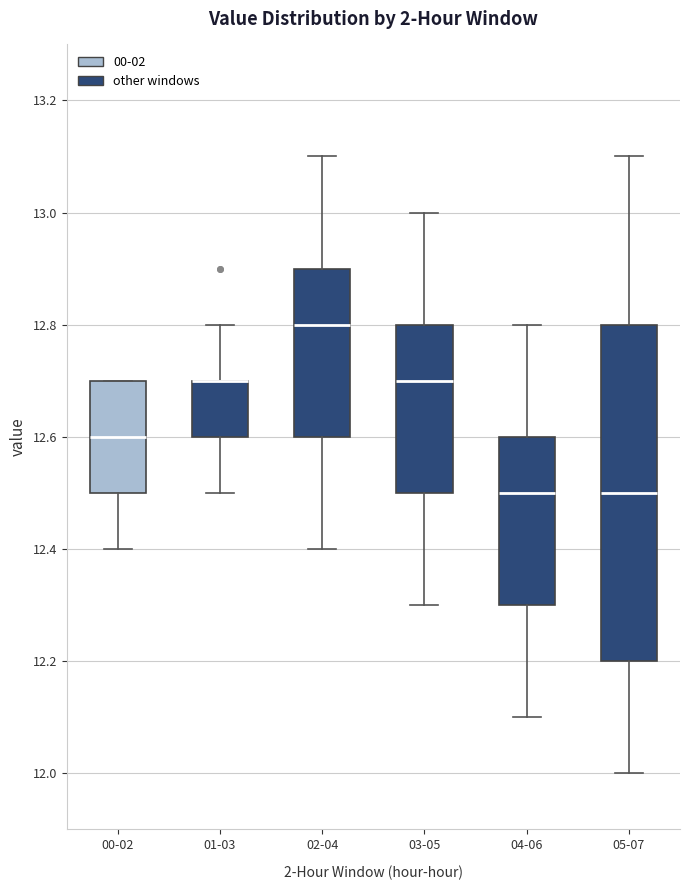

Reading left to right, transcribe this box plot: for each box, give where its median line is, the range the box spans, and where its two whiskers end, as read against the y-axis. The values are not printed on the chart, so give them approximately, as read against the axis.

00-02: median 12.6, box 12.5 to 12.7, whiskers 12.4 to 12.7
01-03: median 12.7 (drawn on the box's upper edge), box 12.6 to 12.7, whiskers 12.5 to 12.8
02-04: median 12.8, box 12.6 to 12.9, whiskers 12.4 to 13.1
03-05: median 12.7, box 12.5 to 12.8, whiskers 12.3 to 13.0
04-06: median 12.5, box 12.3 to 12.6, whiskers 12.1 to 12.8
05-07: median 12.5, box 12.2 to 12.8, whiskers 12.0 to 13.1